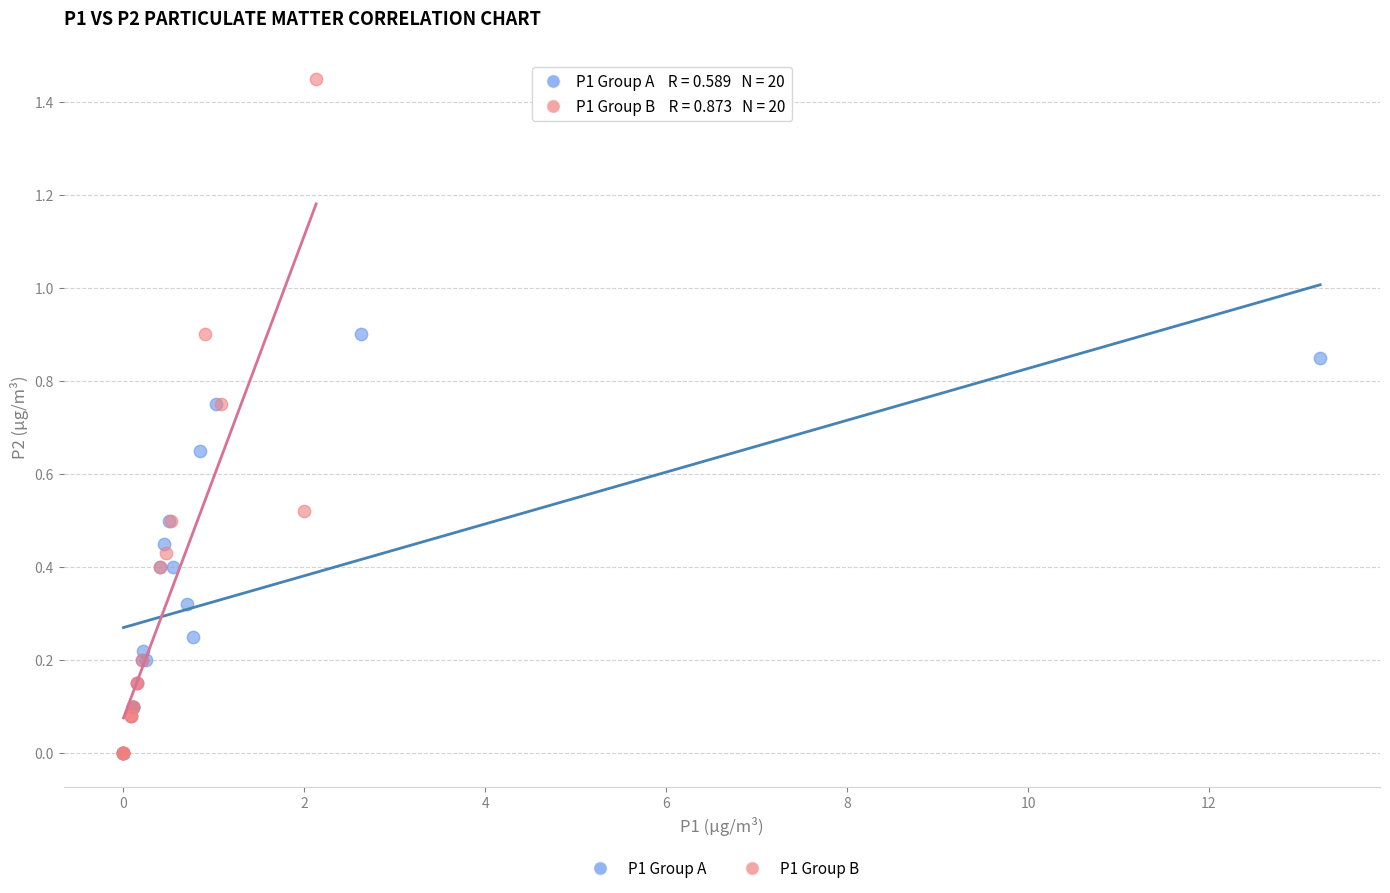

What are all the series names shown in the legend?

P1 Group A, P1 Group B